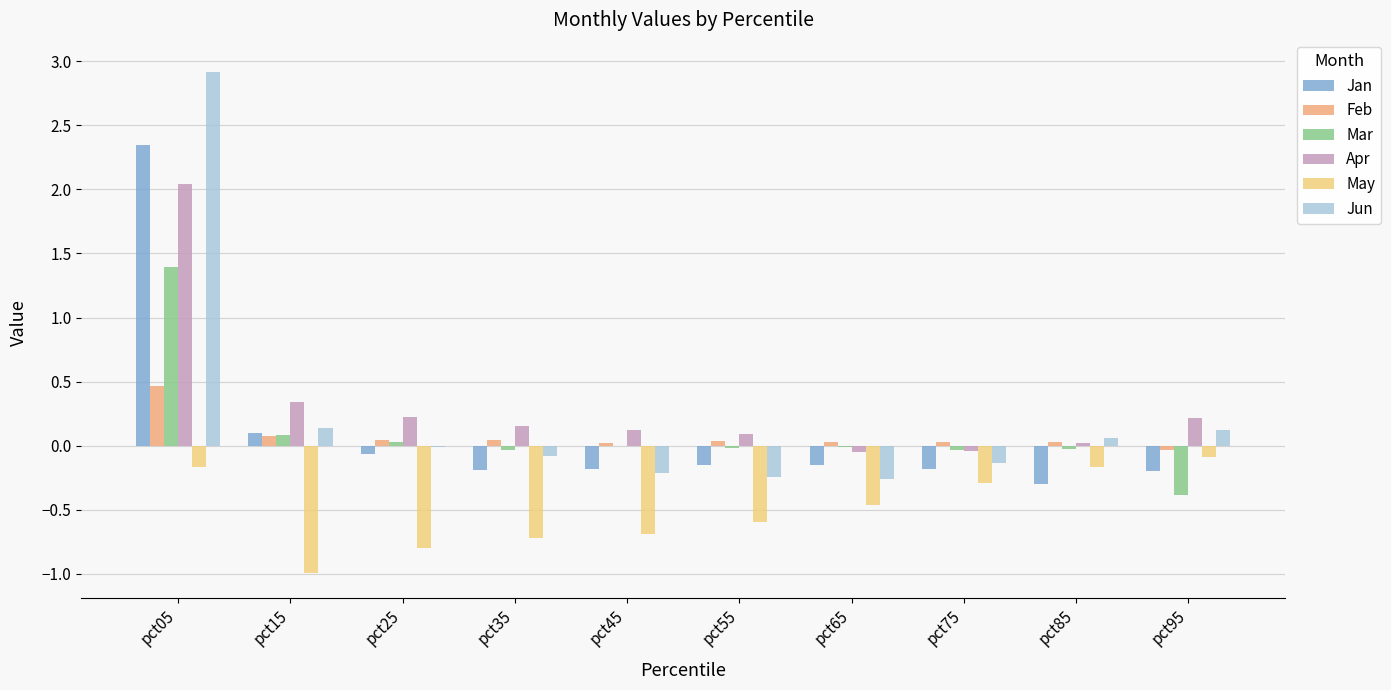

How many values in Apr are above zero?

8